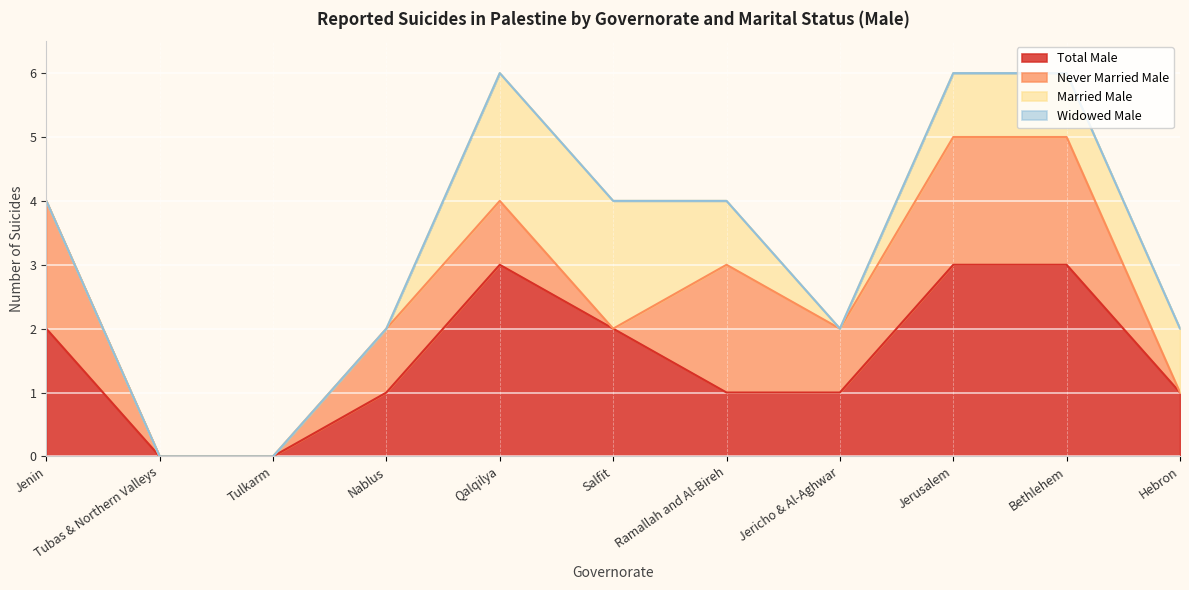

At how many categories does at least one series exceed 2?

3